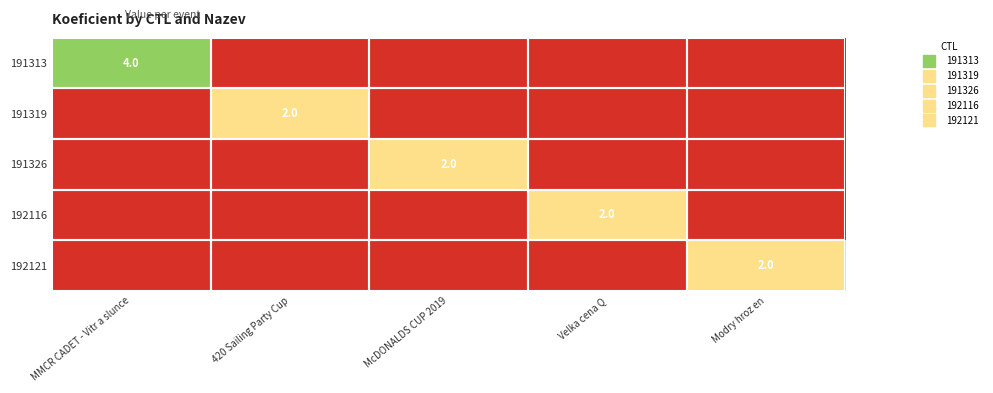

How many data points in 191326 are above 0?

1